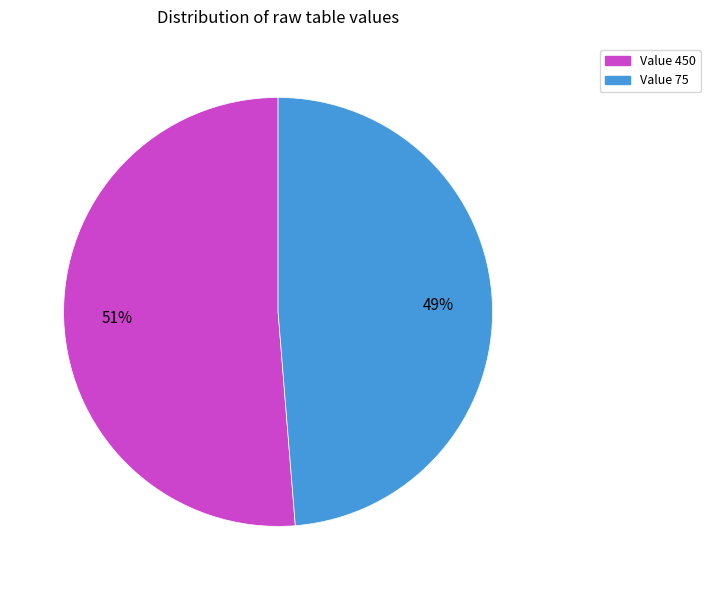

Does any single category account for the majority?

Yes